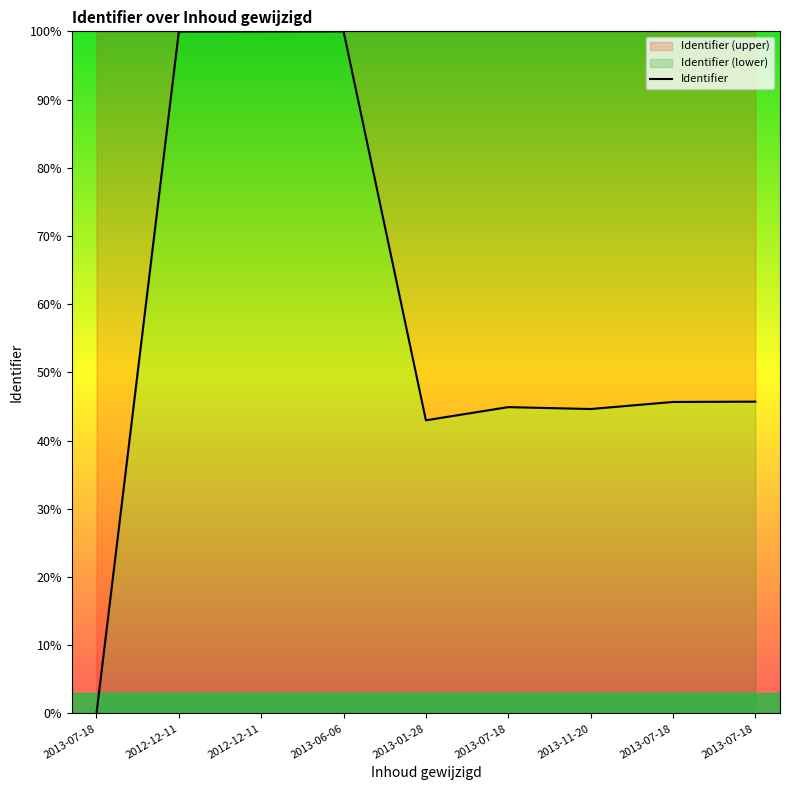

At which category does the chart reach its peak across all series?

2013-06-06